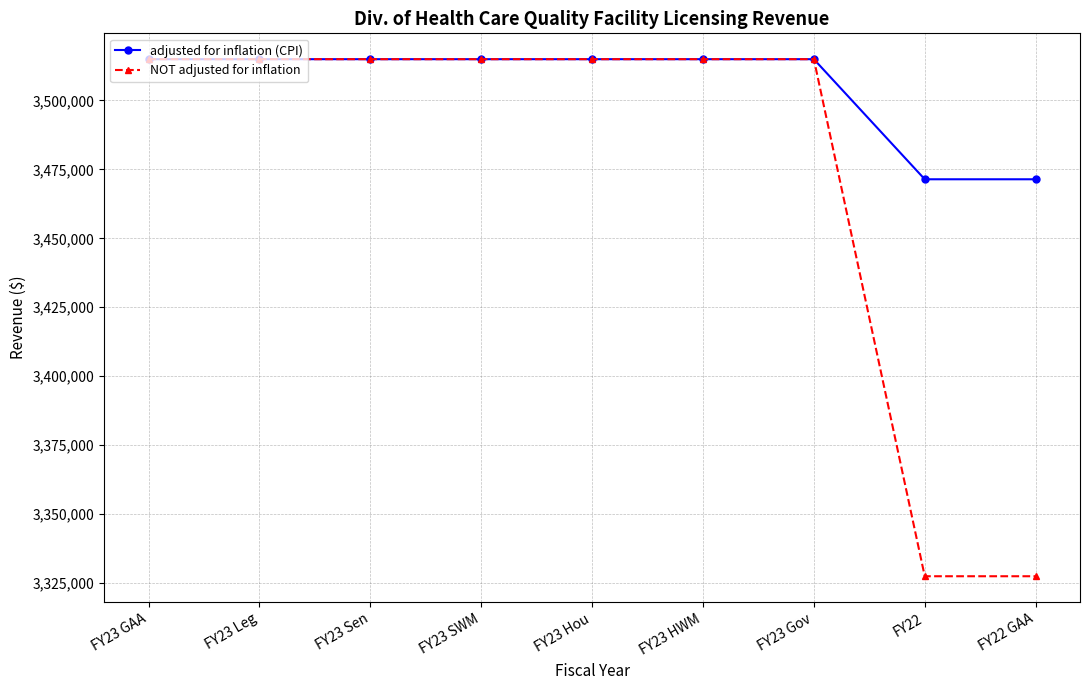

Is it true that adjusted for inflation (CPI) equals 1981324 at FY23 Sen?

False